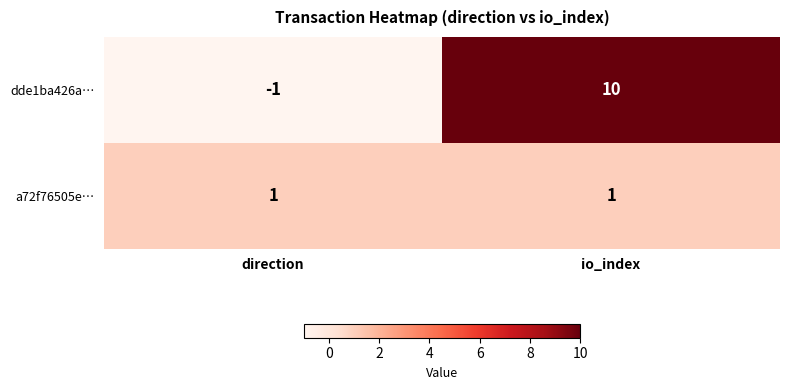

At which category is the sum across all series the highest?

io_index